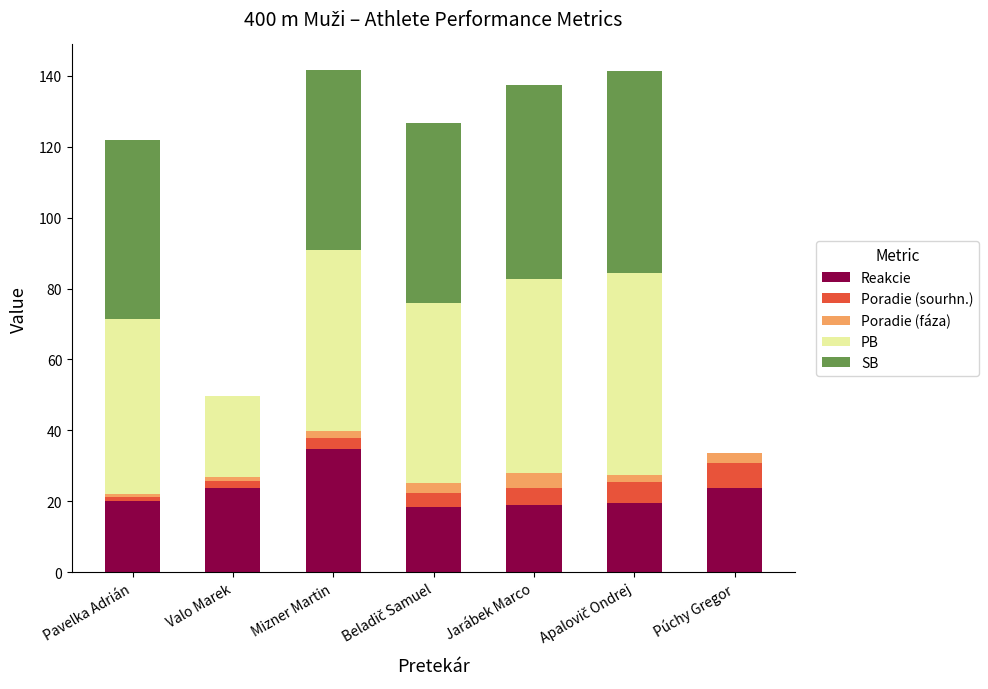

At which label does Reakcie reach its peak?

Mizner Martin